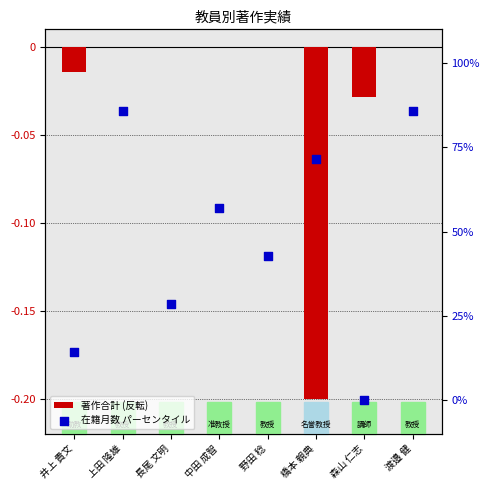

Which series has the largest total across all categories?

在籍月数 パーセンタイル